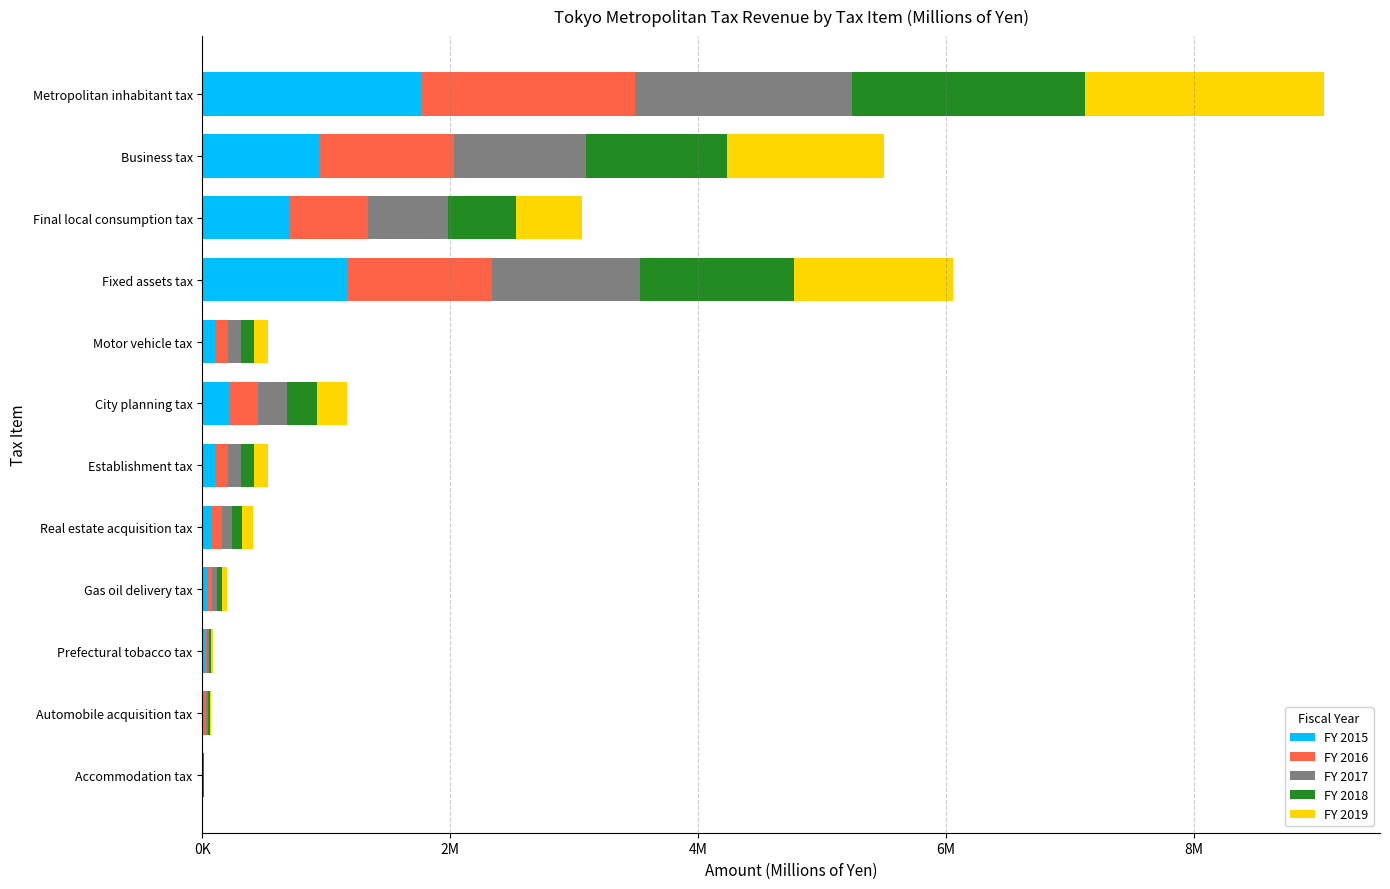

Which series has the widest spread of values?

FY 2019